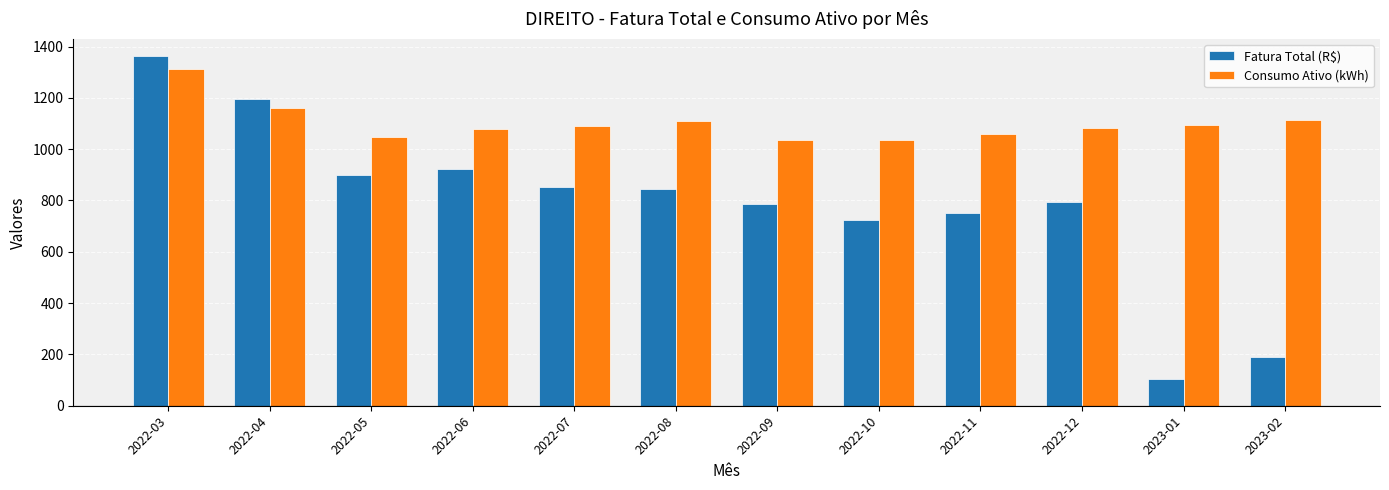

What is the average value of the Consumo Ativo (kWh) series?

1101.7